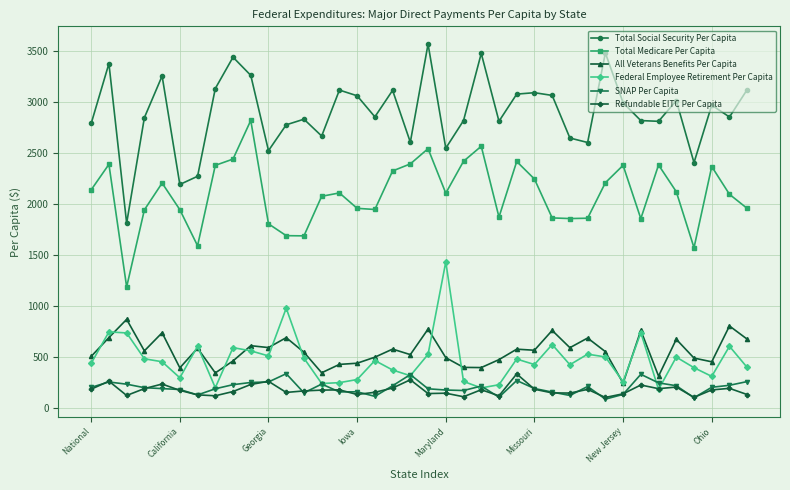

What is the minimum value shown in the chart?

90.4